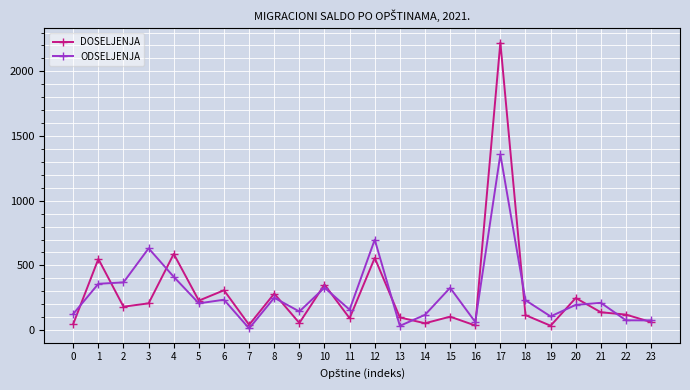

Between 10 and 12, which series saw the biggest shift?

ODSELJENJA